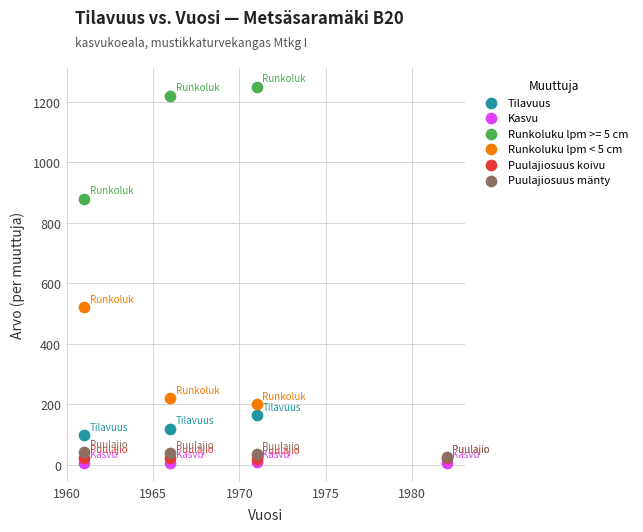

Which series contains the highest Y value?

Runkoluku lpm >= 5 cm